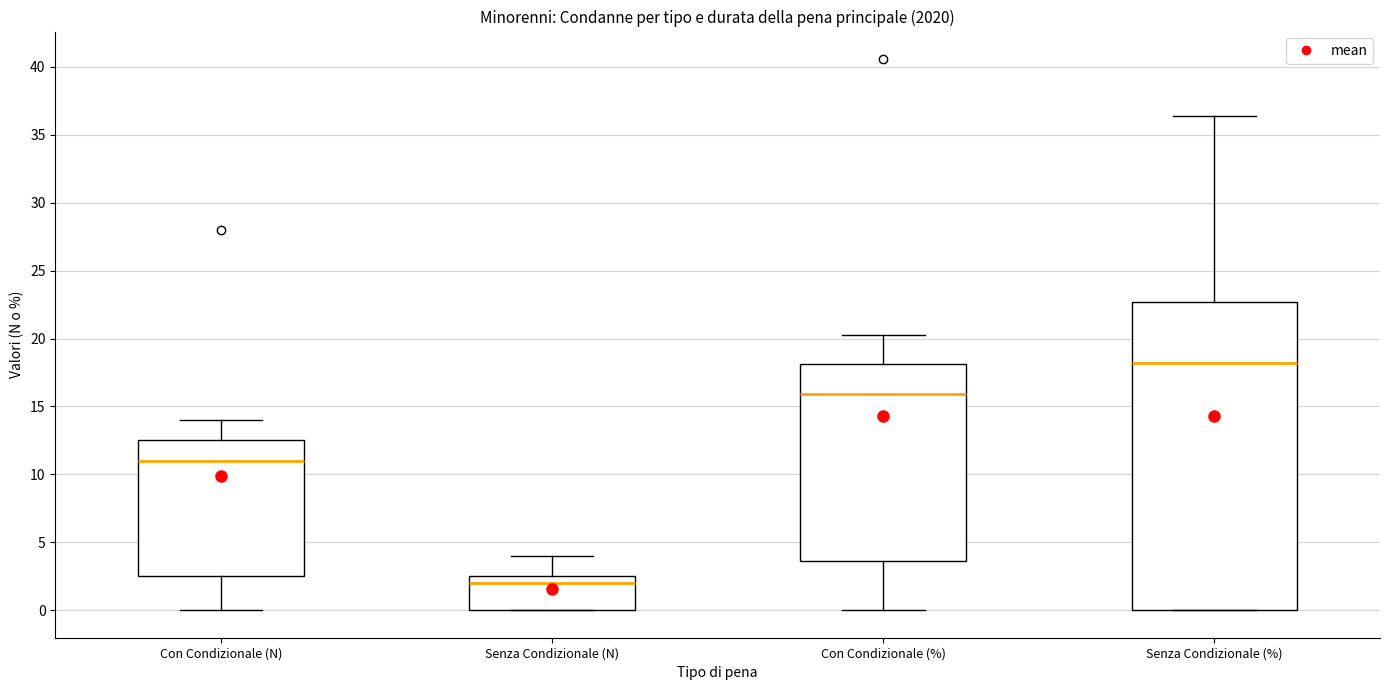

Where does the lower whisker of the box for Con Condizionale (%) end on the y-axis? The values are not printed on the chart, so give them approximately, as read against the axis.

0.0